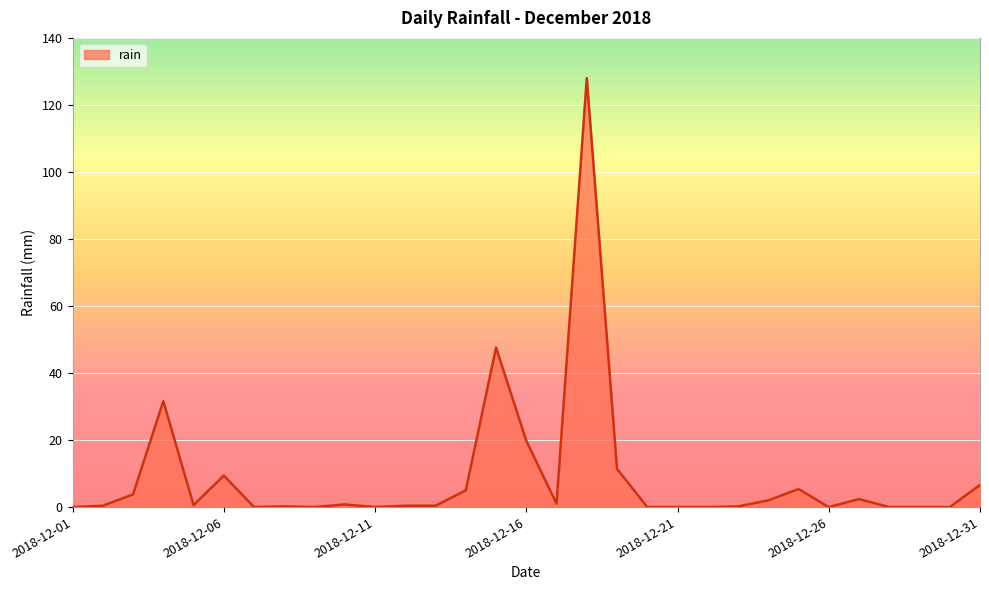

What is the greatest value displayed?

128.0